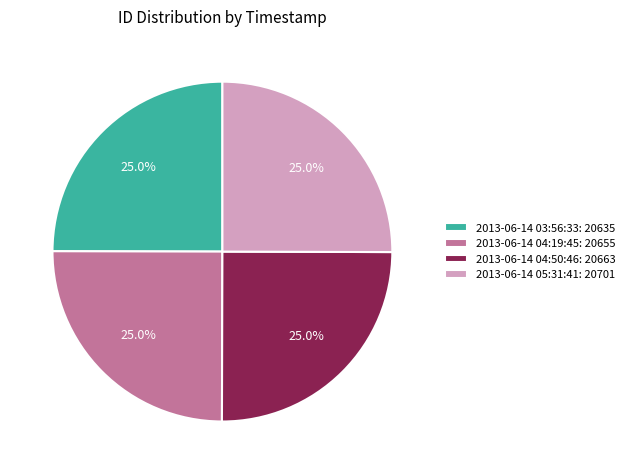

Does any single category account for the majority?

No